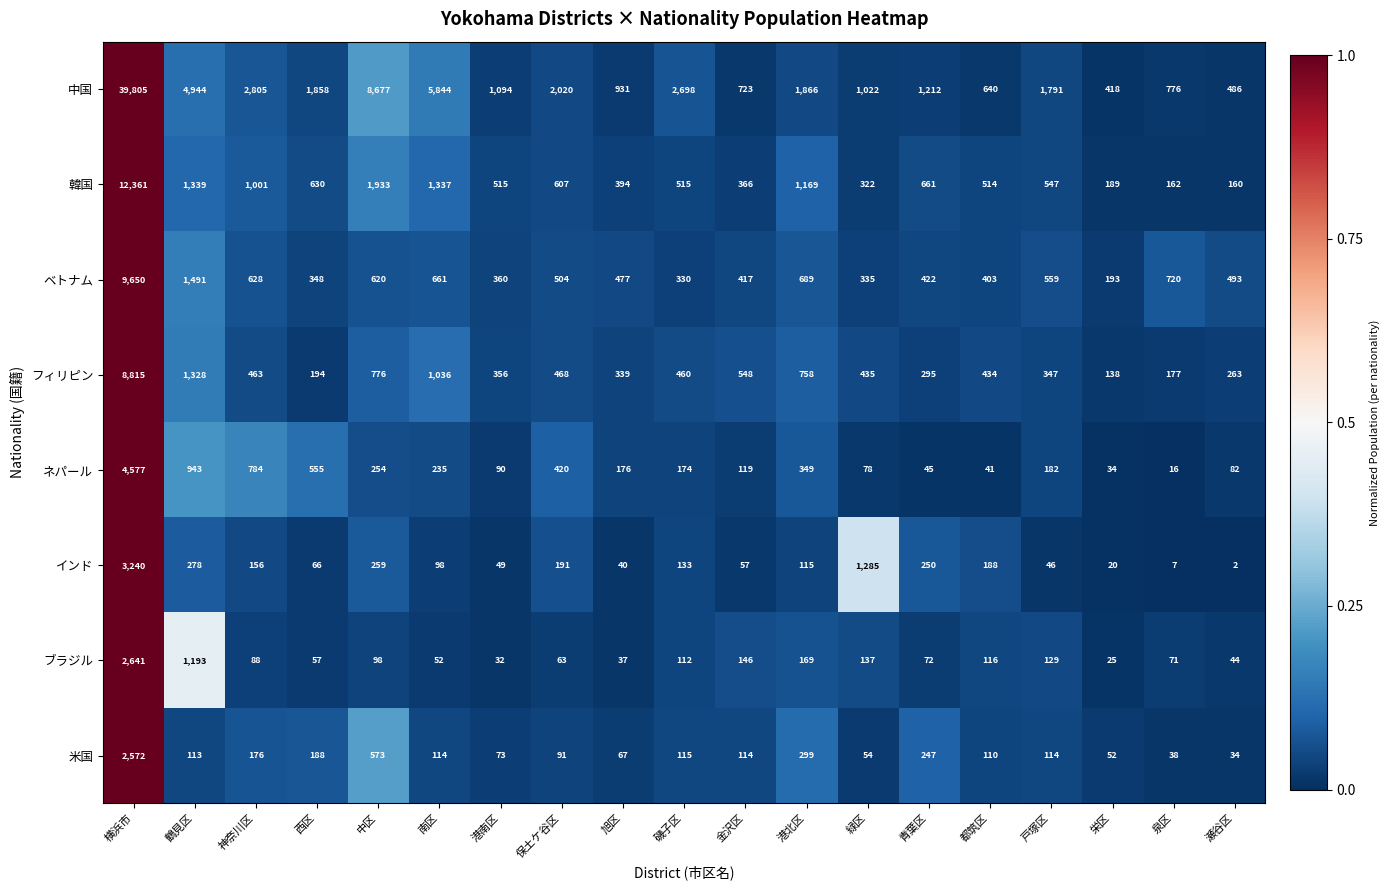

At 鶴見区, list the series in order from largest to smallest.

中国, ベトナム, 韓国, フィリピン, ブラジル, ネパール, インド, 米国